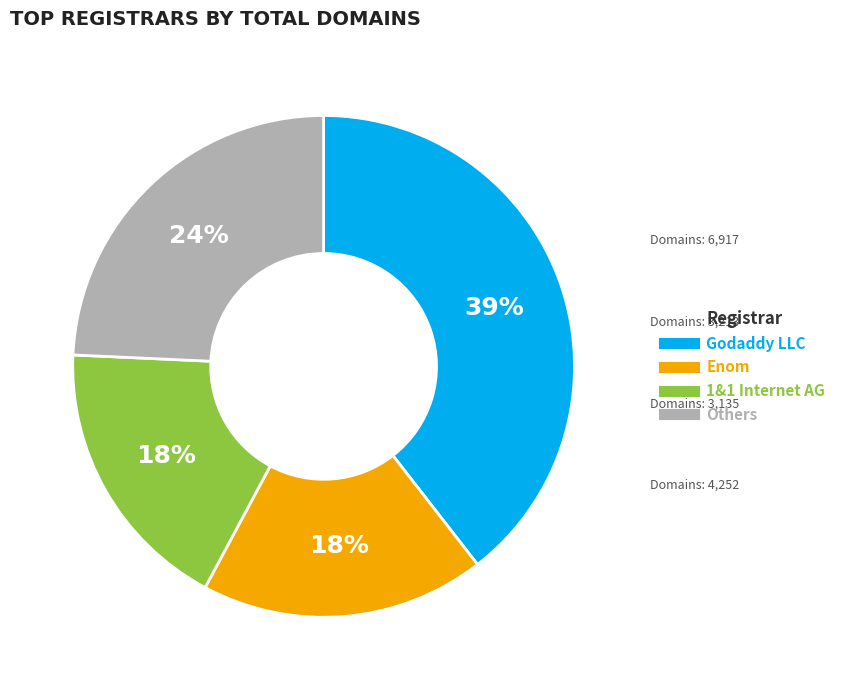

Is there any slice that represents more than half of the pie?

No